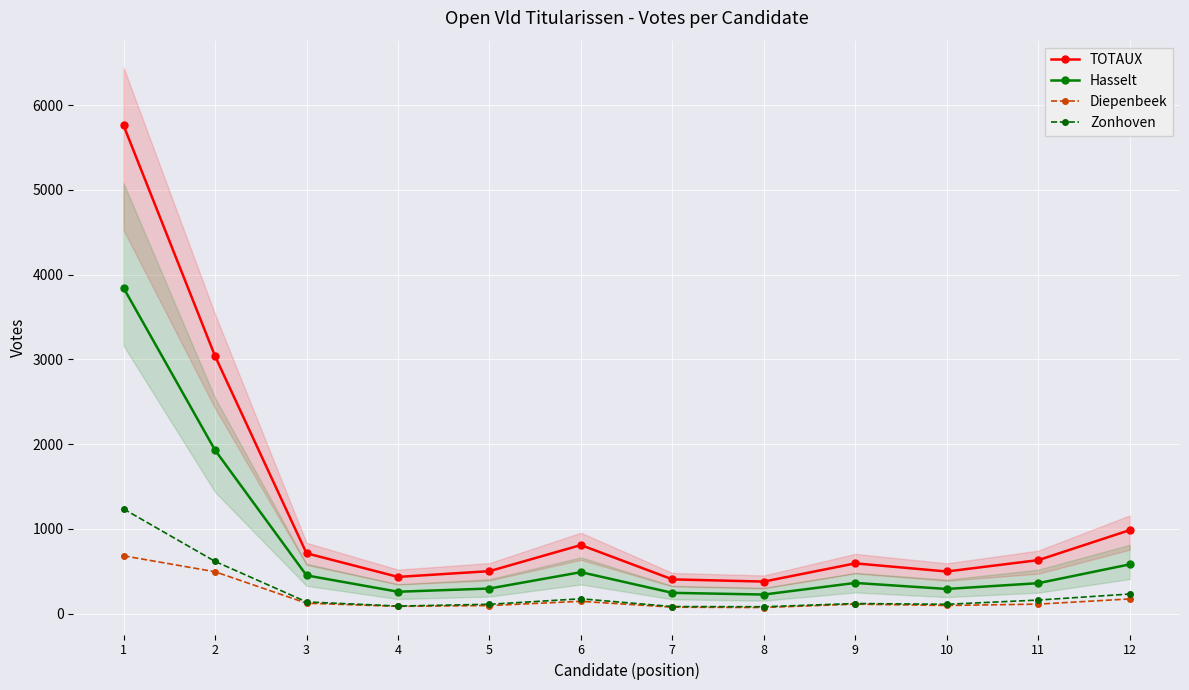

What is the approximate value of Zonhoven at 2, to the nearest 10?

620